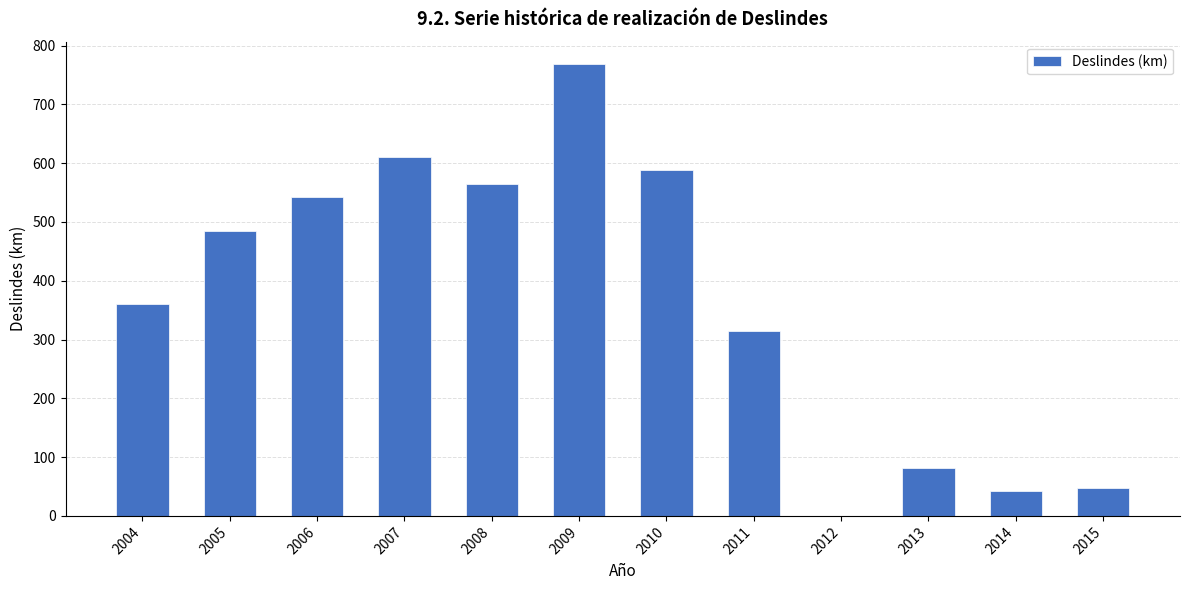

What is the approximate value at 2014?

41.8